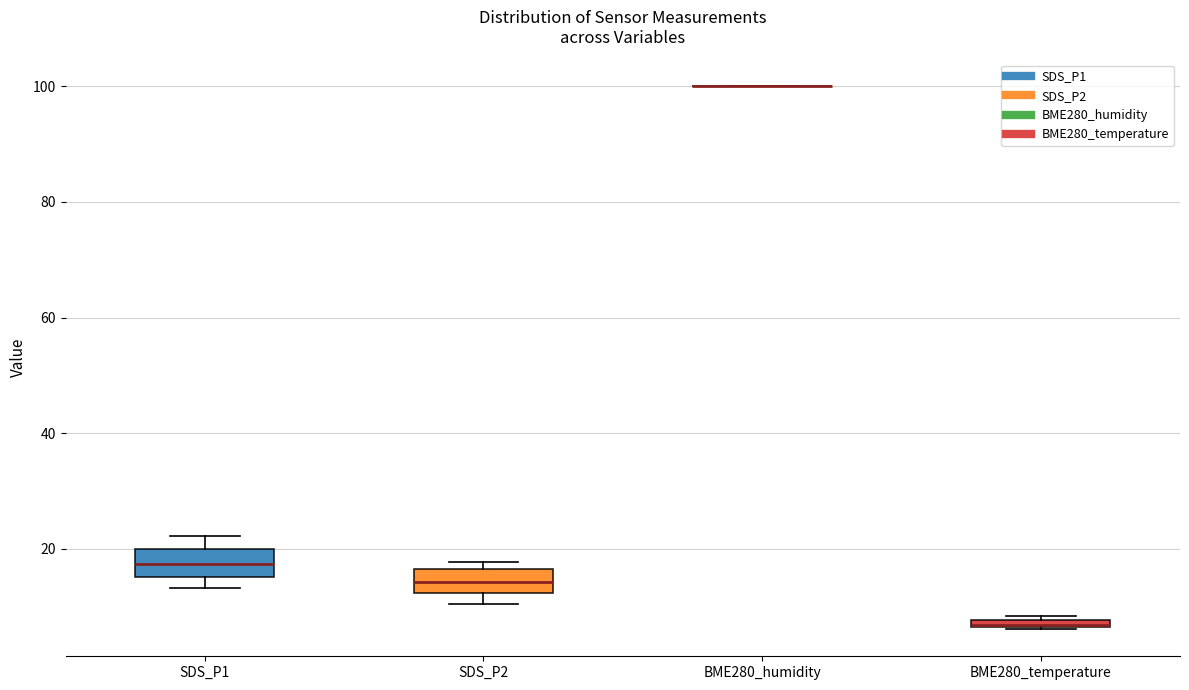

Where is the upper edge of the box for BME280_temperature on the y-axis? The values are not printed on the chart, so give them approximately, as read against the axis.

8